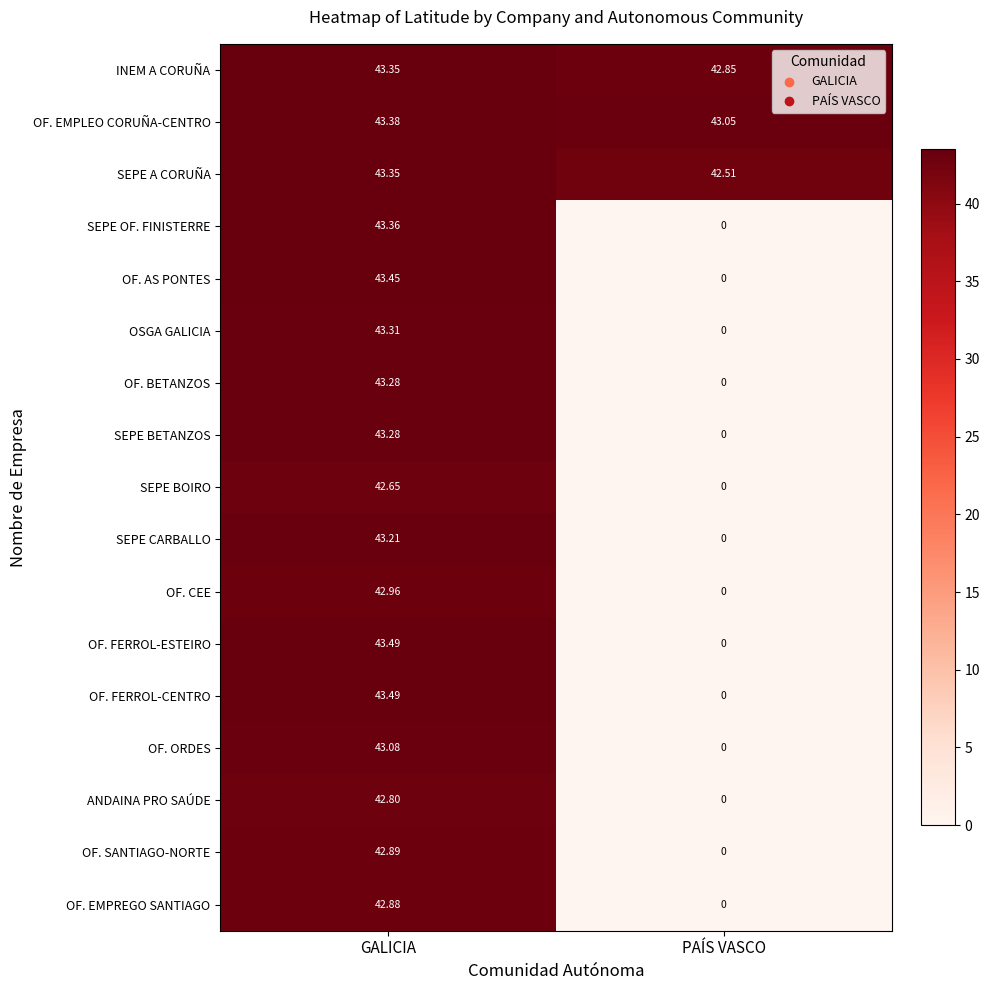

At which label is OF. ORDES closest to 21?

PAÍS VASCO